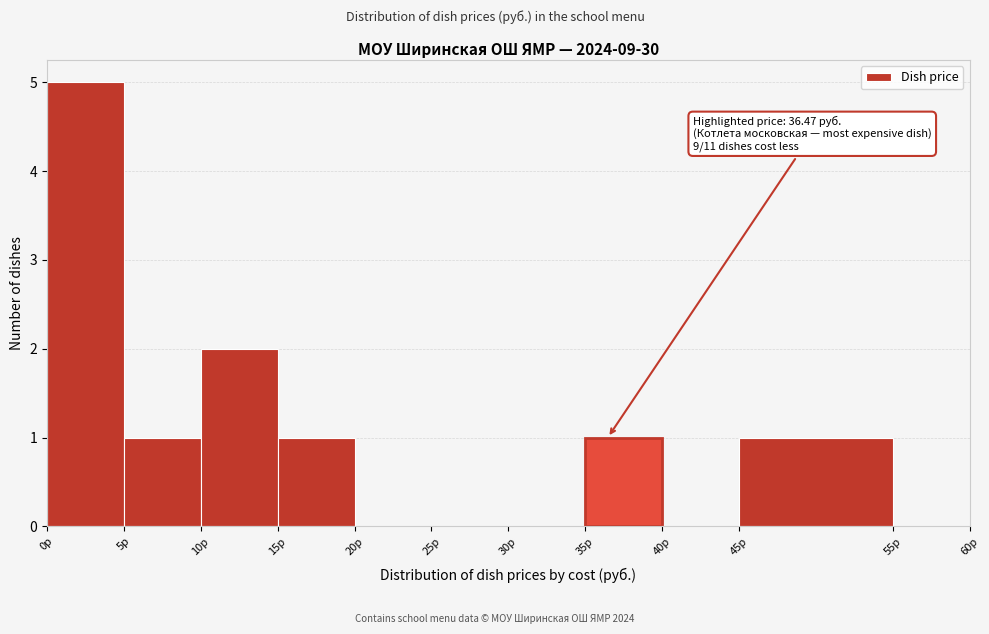

Over which range of the x-axis is the bar tallest?

0 to 5